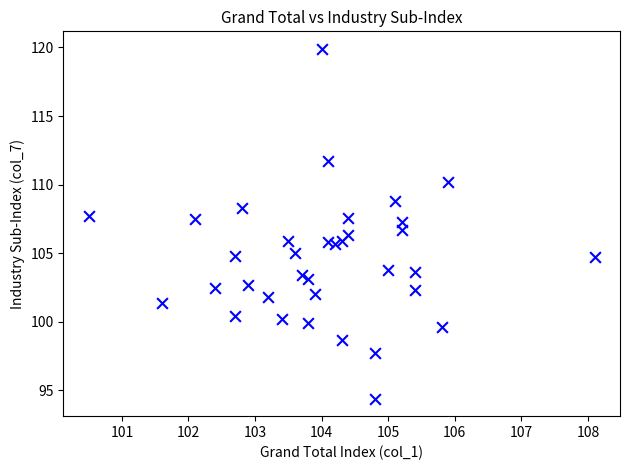

What is the range of Y values (max minus min)?

25.5